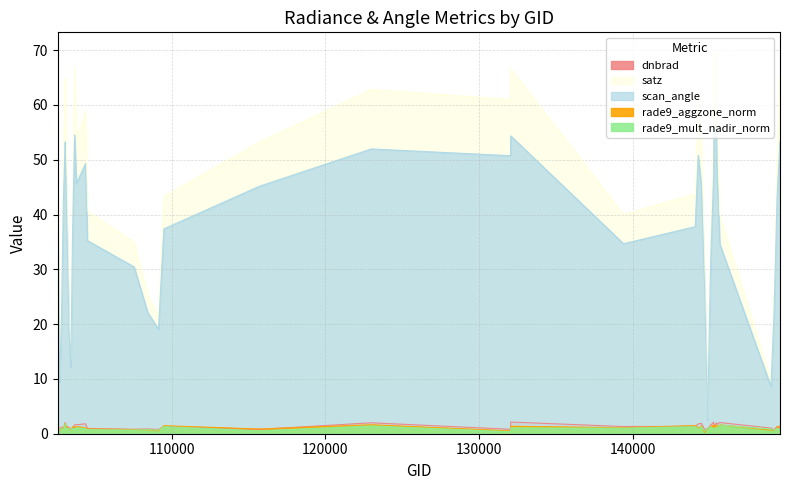

Which series changed the most between 107560 and 109147?

satz